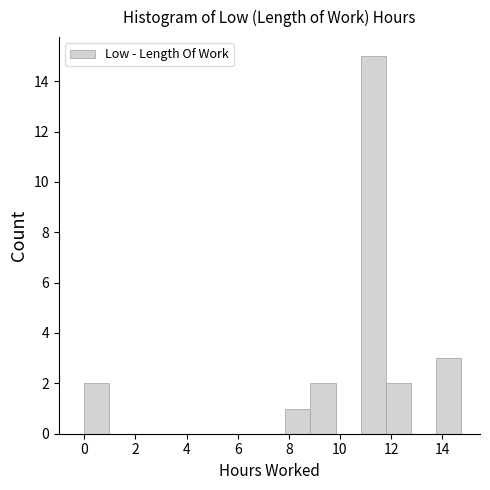

How tall is the bar that spans 8.8 to 9.8 on the x-axis? Neither the bar edges nor the heights are printed on the chart, so give them approximately, as read against the axes.

2